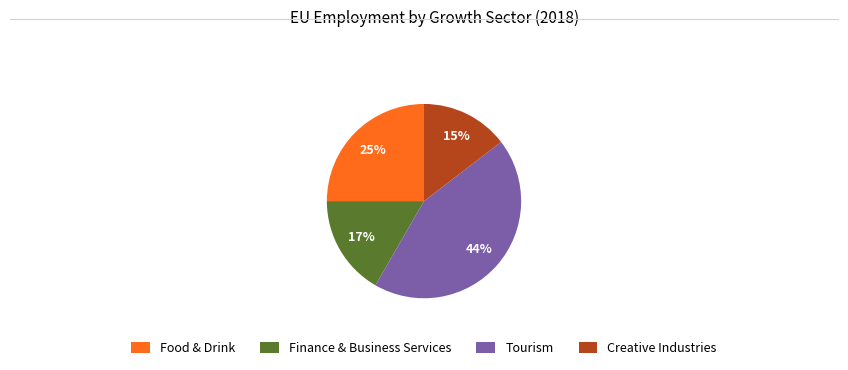

Is the sum of Creative Industries and Food & Drink greater than half?

No